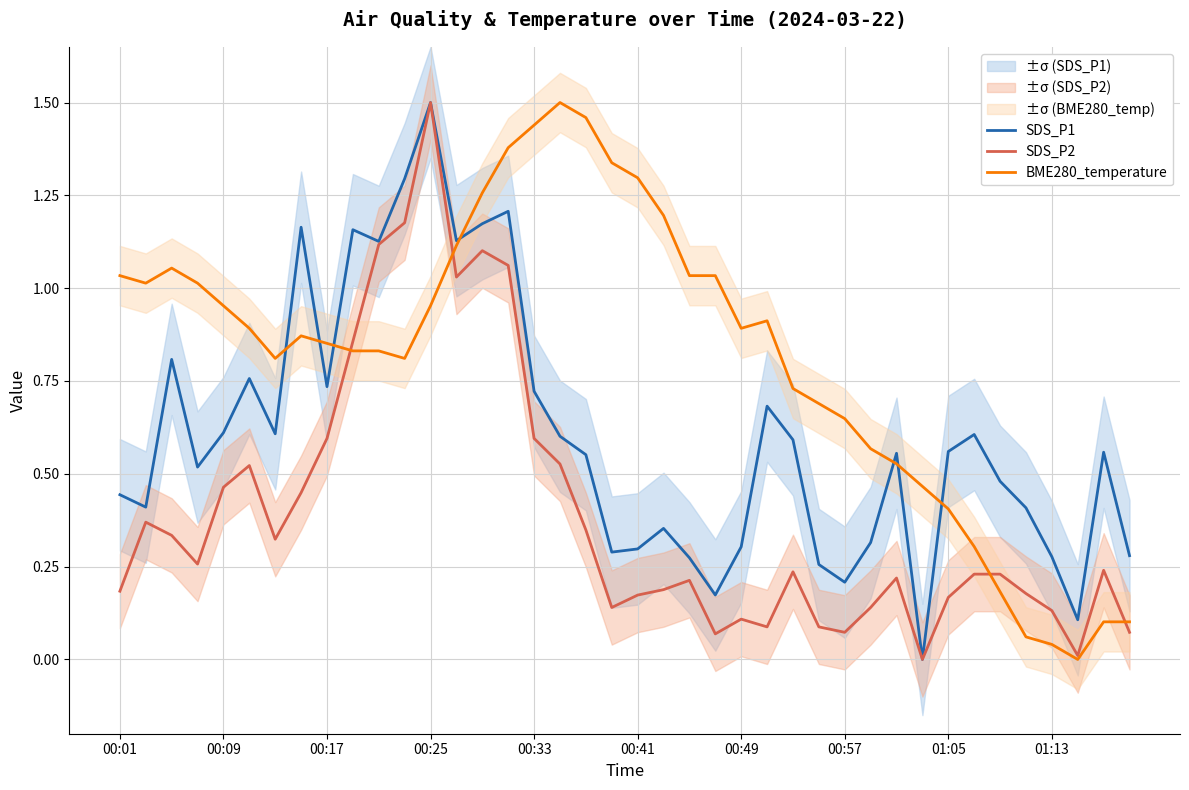

At which label does SDS_P1 reach its peak?

00:25